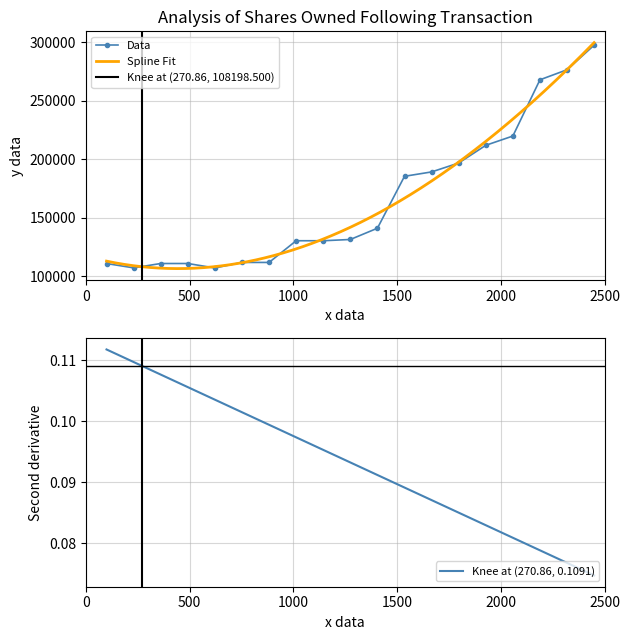

Reading left to right, transcribe all the data shown in this chart.

110916	107228	110941	110941	107135	111854	111854	130379	130379	131453	141061	185397	189138	196729	211858	219777	267792	276368	297359